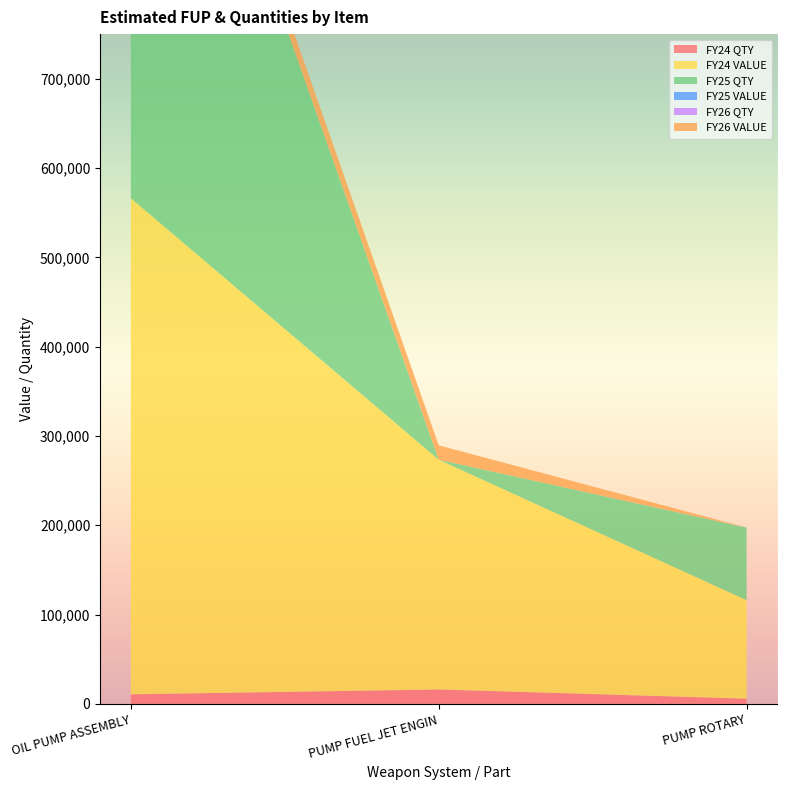

Reading right to left, list all the values displayed in this chart.

FY24 QTY: 5804.8	16082.4	10683.7
FY24 VALUE: 110291.0	257318.4	555552.4
FY25 QTY: 81267.1	0.0	683756.8
FY25 VALUE: 19.0	16.0	52.0
FY26 QTY: 14.0	0.0	64.0
FY26 VALUE: 0.0	16082.4	21367.4